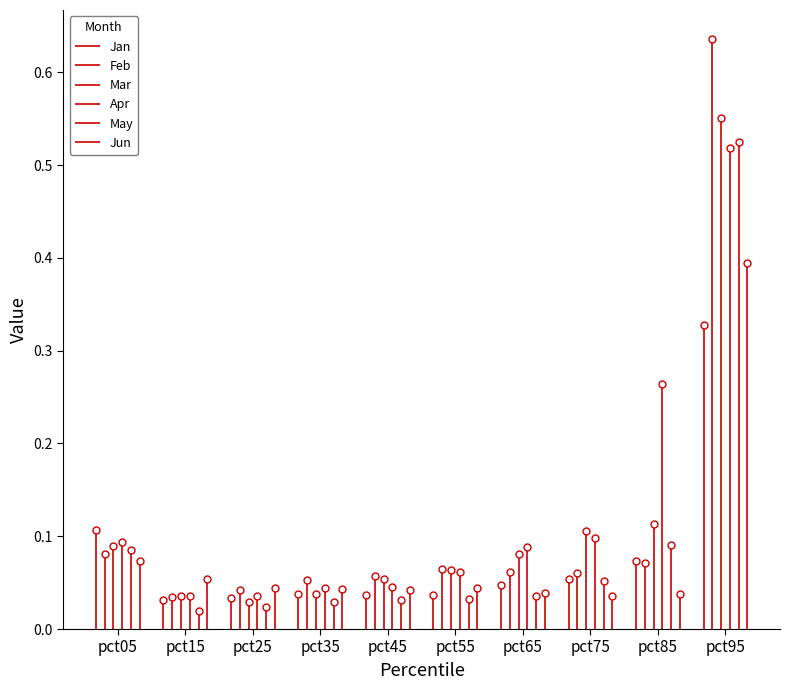

How many times do Jun and May cross each other?

2